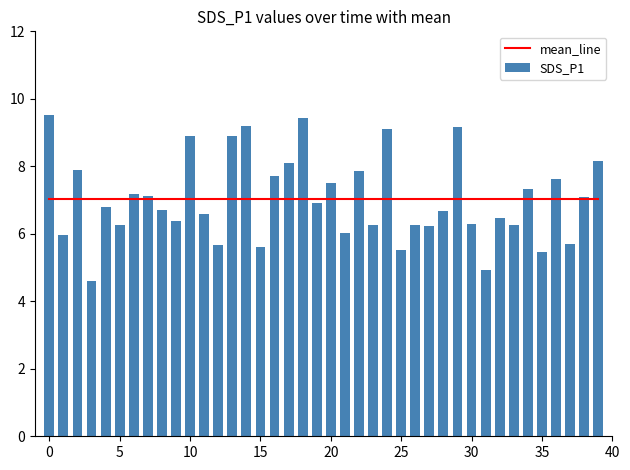

What is the difference between the maximum and second lowest values in the SDS_P1 series?

4.6